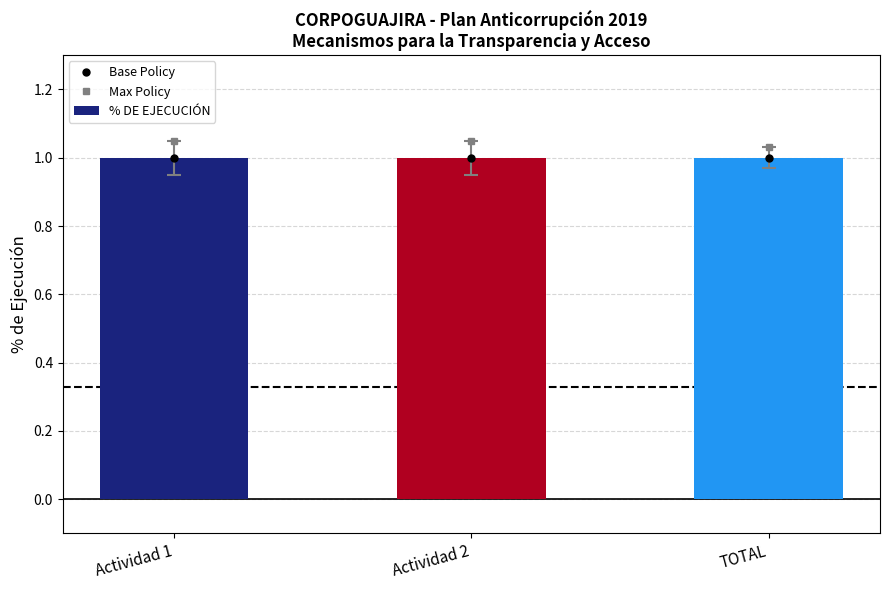

Between Actividad 1 and TOTAL, which series saw the biggest shift?

Max Policy